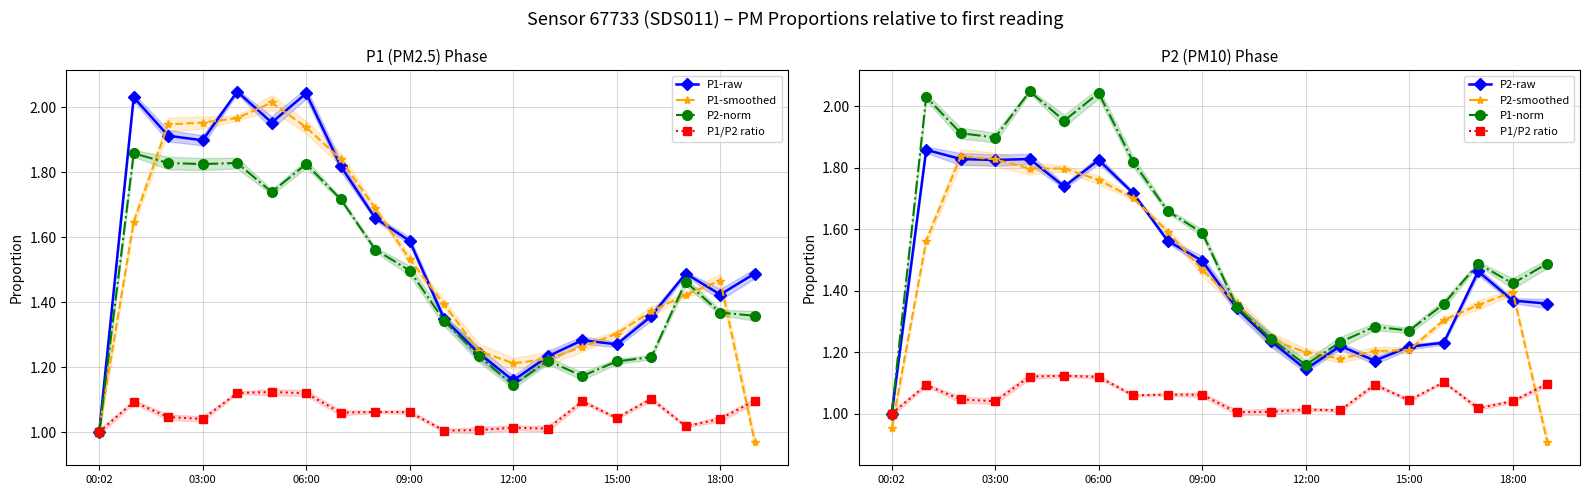

How many data points does each series have?

20